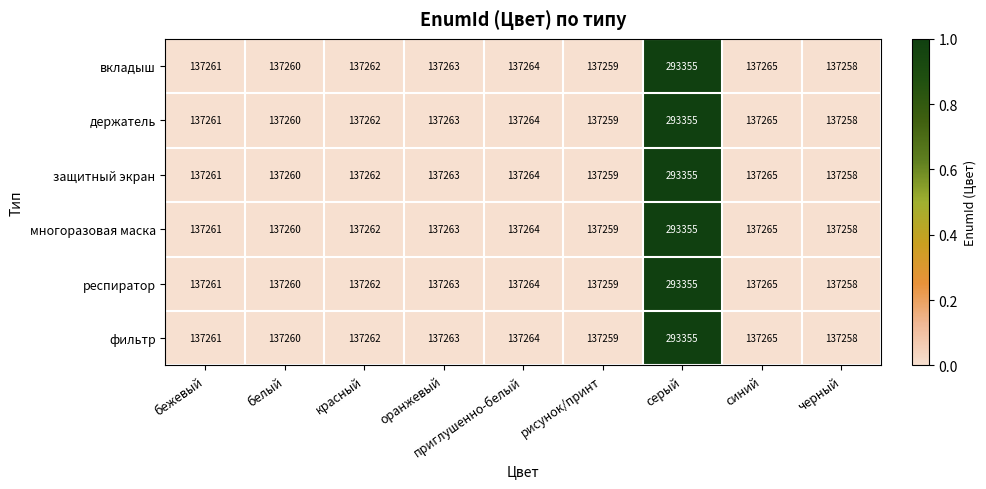

What value does the держатель series have at приглушенно-белый, to the nearest 50?

137250